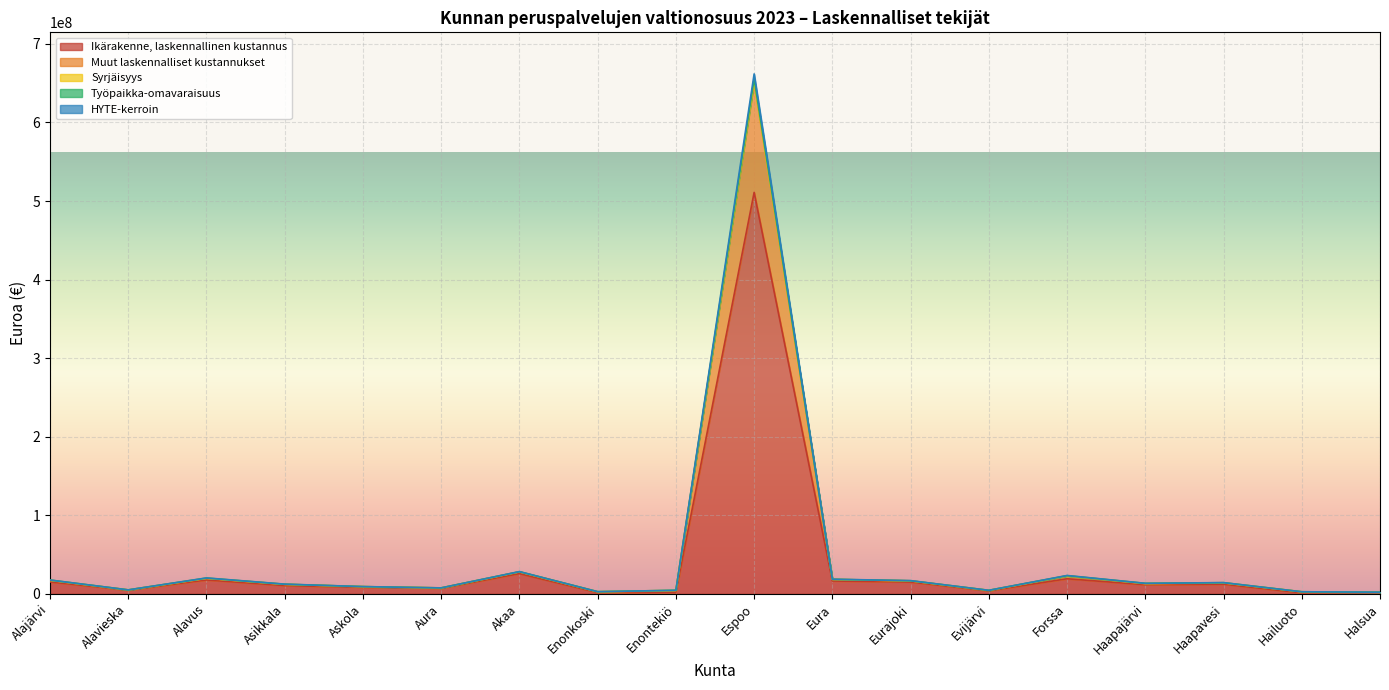

In Ikärakenne, laskennallinen kustannus, how many points are lower than both neighbors (excluding endpoints)?

6